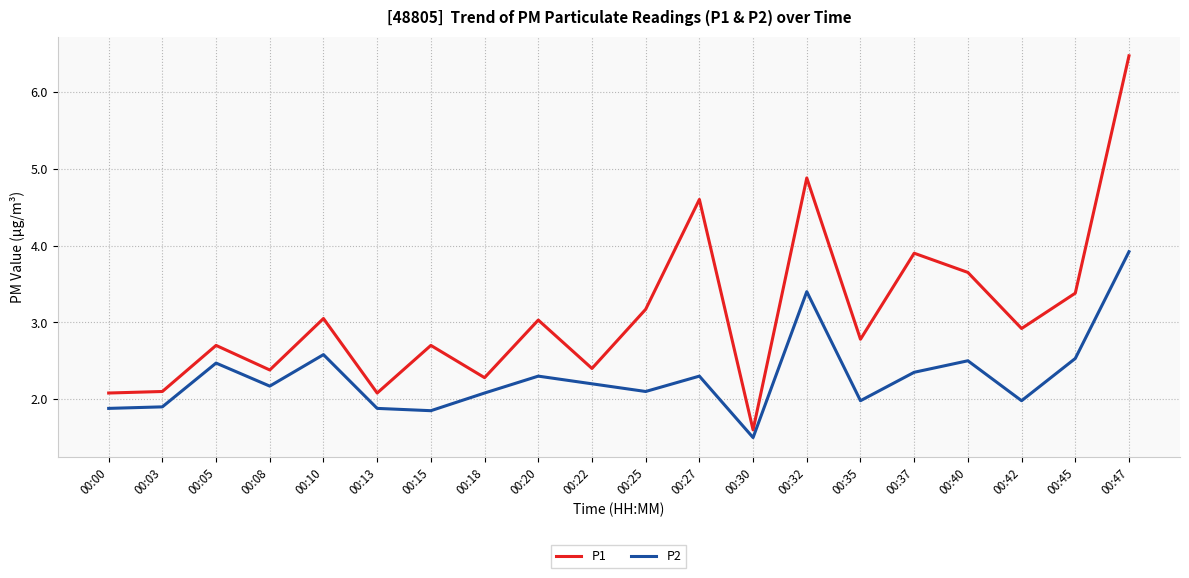

List the series in order of their peak value, lowest first.

P2, P1